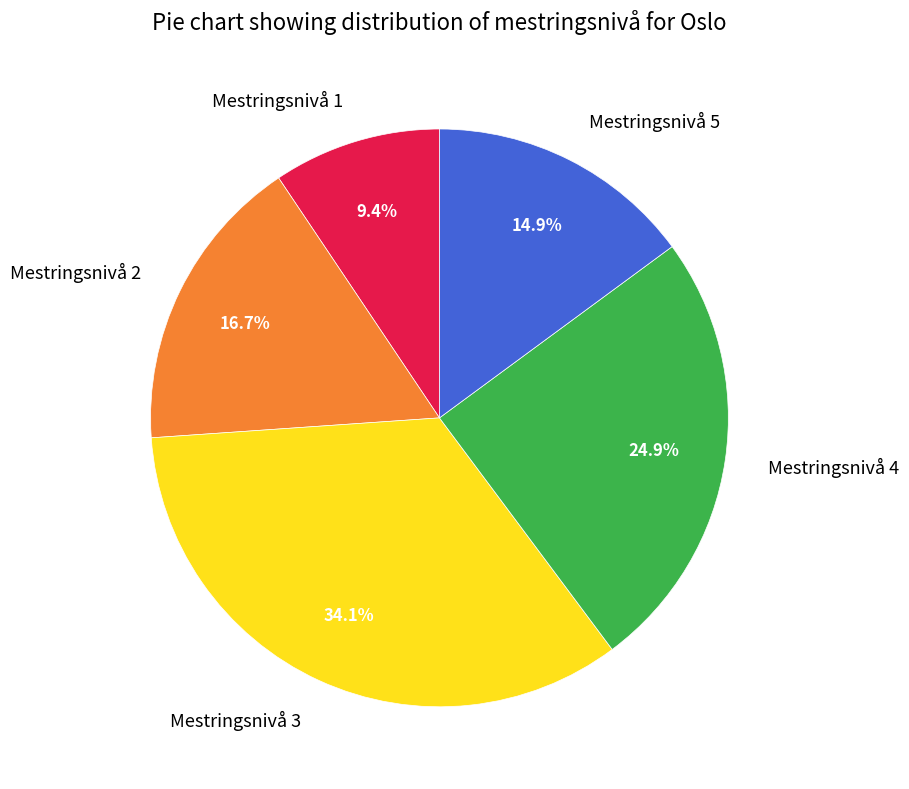

True or false: Mestringsnivå 5 accounts for 15% of the total.

True